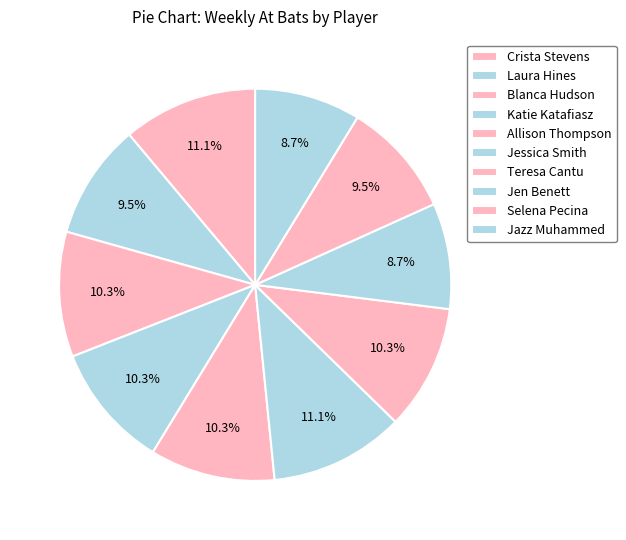

To the nearest percent, what is the combined percentage of Katie Katafiasz and Selena Pecina?

20%